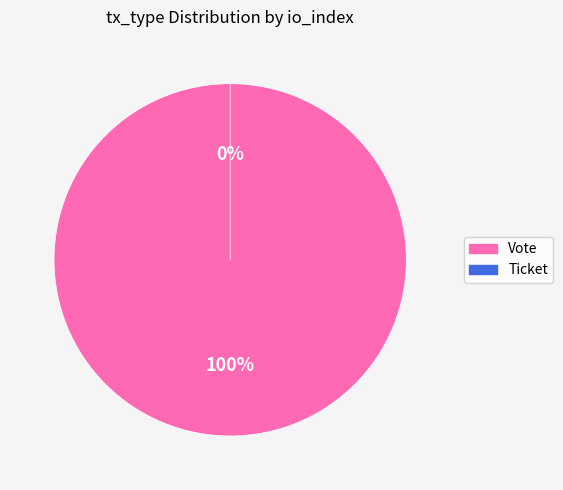

What is the largest slice in the pie chart?

Vote